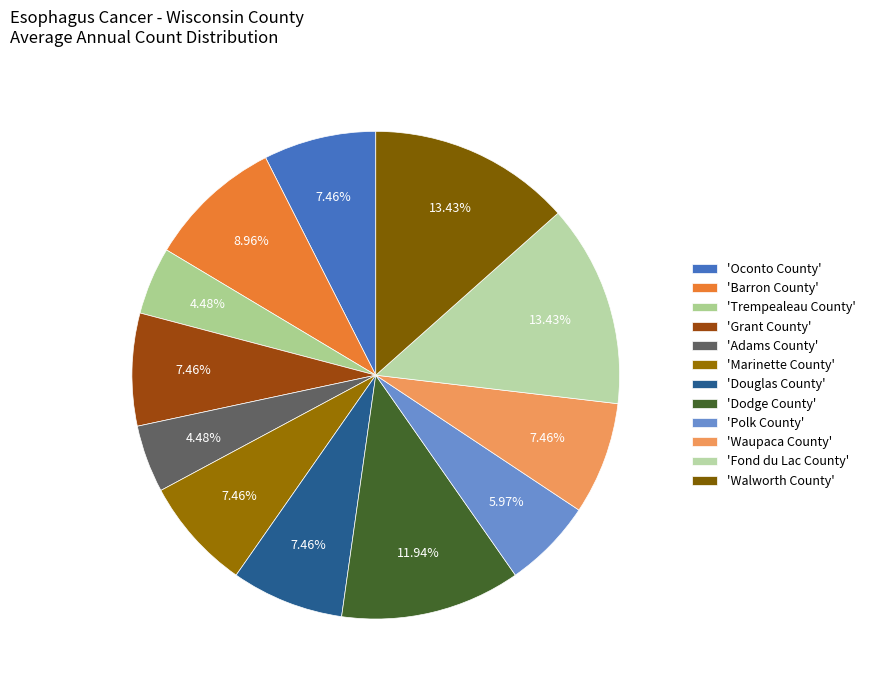

What is the largest slice in the pie chart?

Fond du Lac County